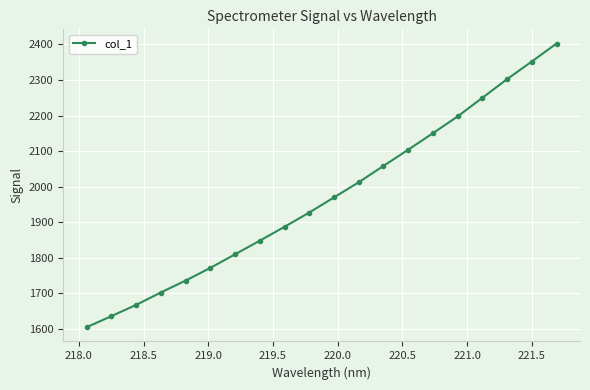

Reading left to right, what are all the values shown in this chart?

1605.0	1636.1	1667.7	1702.7	1736.1	1771.8	1809.9	1848.3	1887.2	1927.5	1969.9	2012.5	2058.4	2103.9	2150.3	2197.6	2249.9	2302.3	2351.9	2402.5